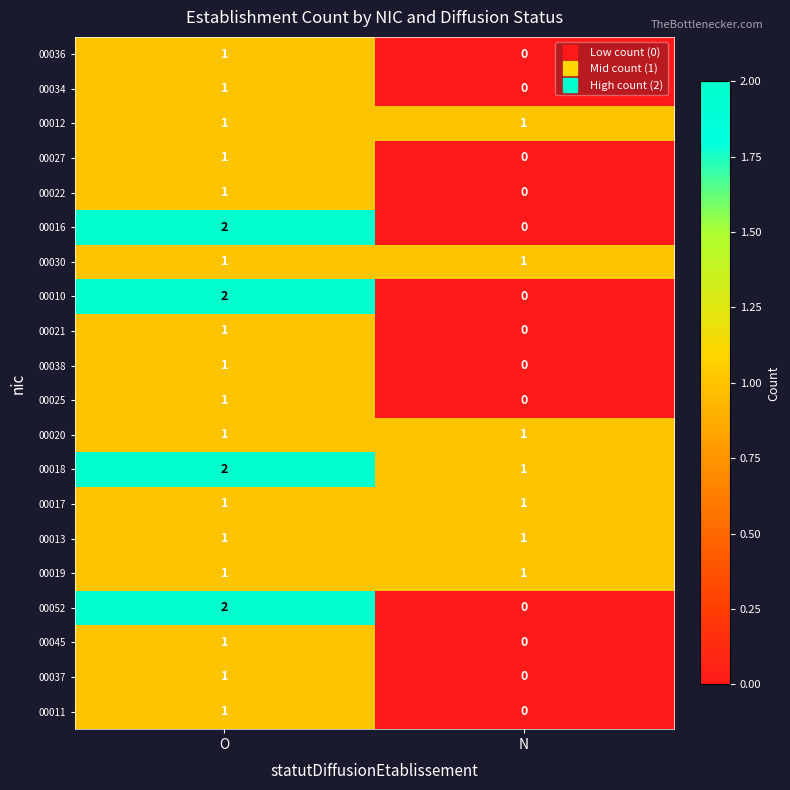

Which series has the largest total across all categories?

00018